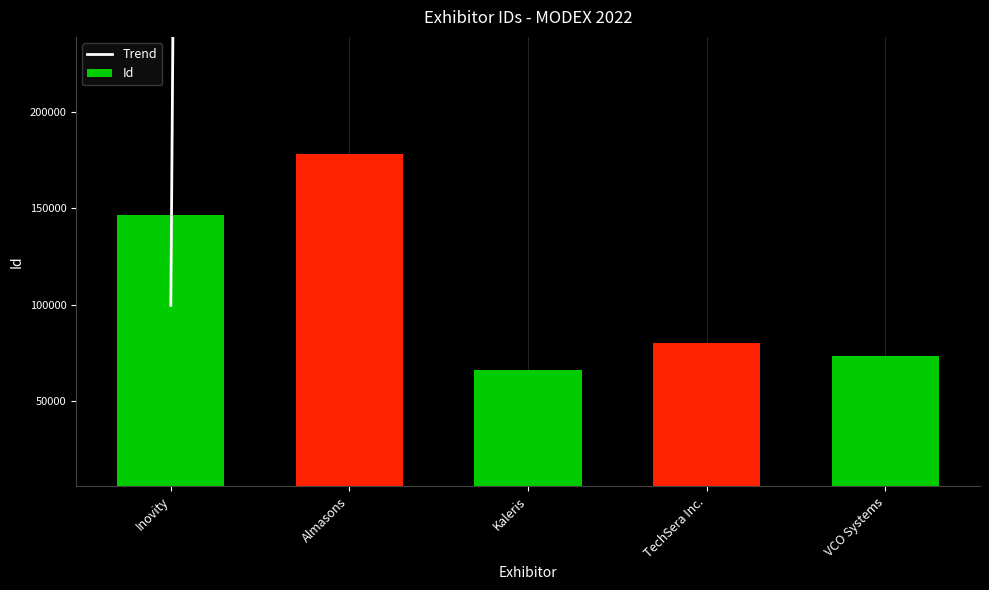

Is it true that Id equals 33985.7 at Almasons?

False